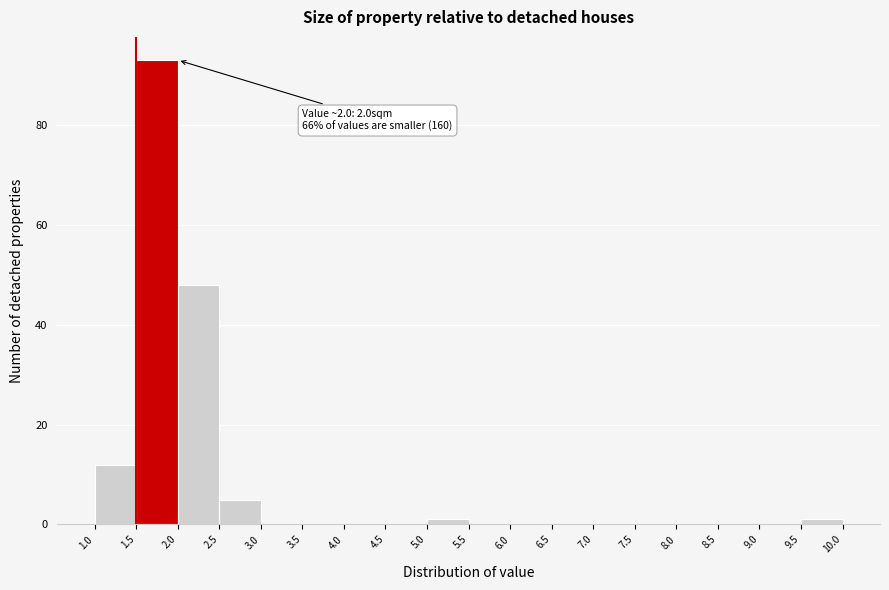

Over which range of the x-axis is the bar tallest?

1.5 to 2.0